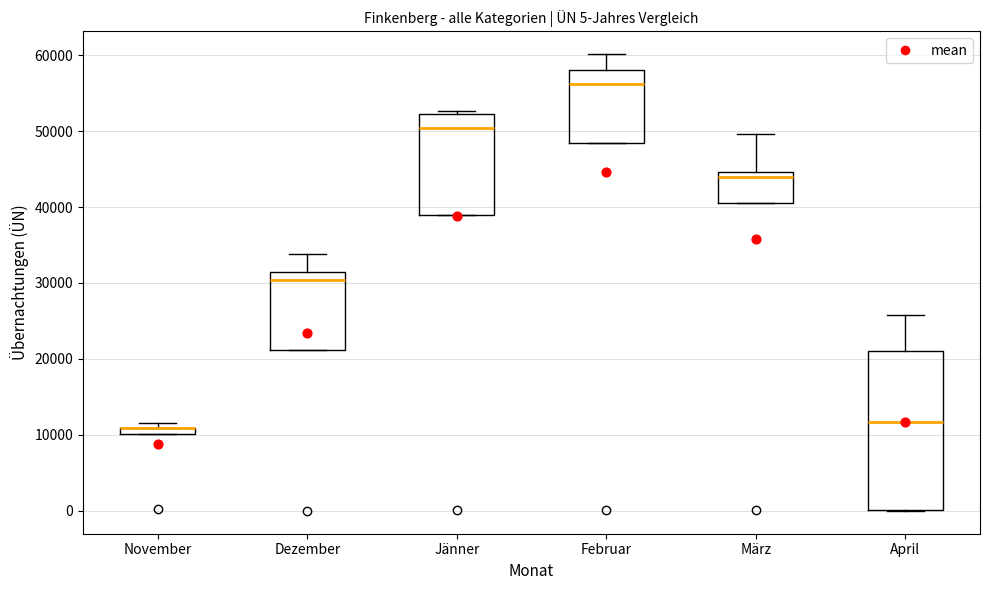

Which box is the tallest, from its lower edge to its upper edge?

April